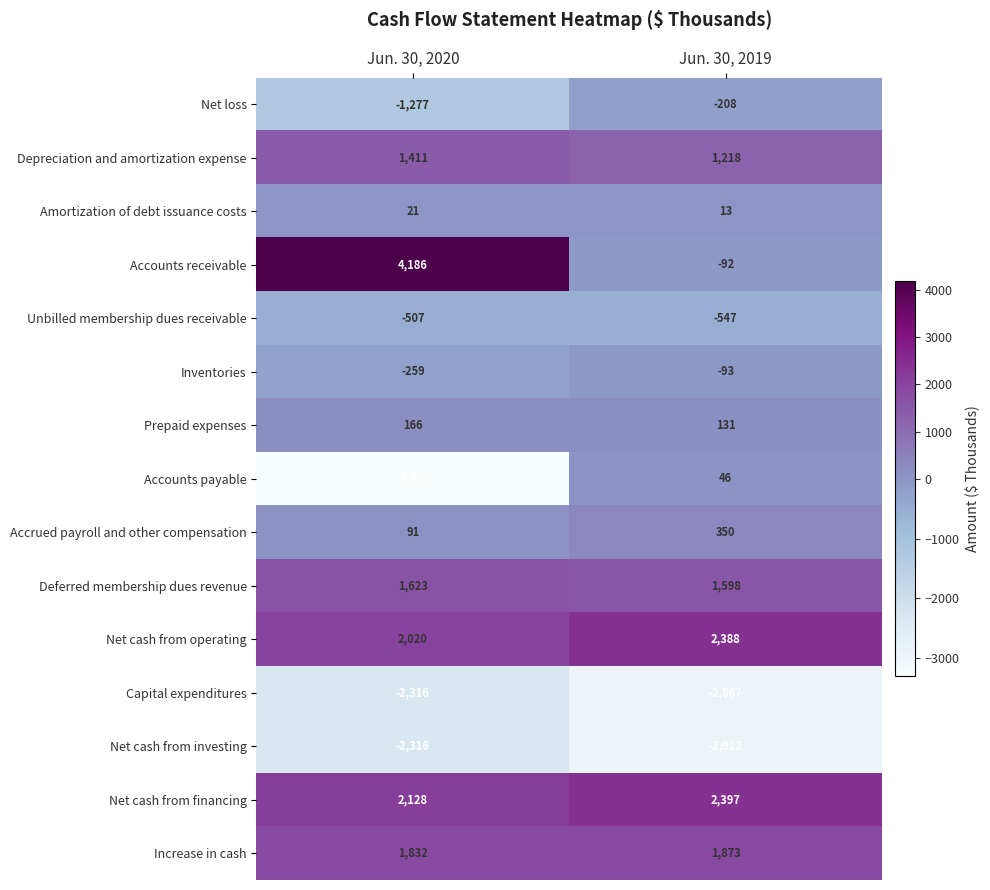

Reading left to right, list all the values displayed in this chart.

Net loss: Jun. 30, 2020=-1277	Jun. 30, 2019=-208
Depreciation and amortization expense: Jun. 30, 2020=1411	Jun. 30, 2019=1218
Amortization of debt issuance costs: Jun. 30, 2020=21	Jun. 30, 2019=13
Accounts receivable: Jun. 30, 2020=4186	Jun. 30, 2019=-92
Unbilled membership dues receivable: Jun. 30, 2020=-507	Jun. 30, 2019=-547
Inventories: Jun. 30, 2020=-259	Jun. 30, 2019=-93
Prepaid expenses: Jun. 30, 2020=166	Jun. 30, 2019=131
Accounts payable: Jun. 30, 2020=-3303	Jun. 30, 2019=46
Accrued payroll and other compensation: Jun. 30, 2020=91	Jun. 30, 2019=350
Deferred membership dues revenue: Jun. 30, 2020=1623	Jun. 30, 2019=1598
Net cash from operating: Jun. 30, 2020=2020	Jun. 30, 2019=2388
Capital expenditures: Jun. 30, 2020=-2316	Jun. 30, 2019=-2867
Net cash from investing: Jun. 30, 2020=-2316	Jun. 30, 2019=-2912
Net cash from financing: Jun. 30, 2020=2128	Jun. 30, 2019=2397
Increase in cash: Jun. 30, 2020=1832	Jun. 30, 2019=1873